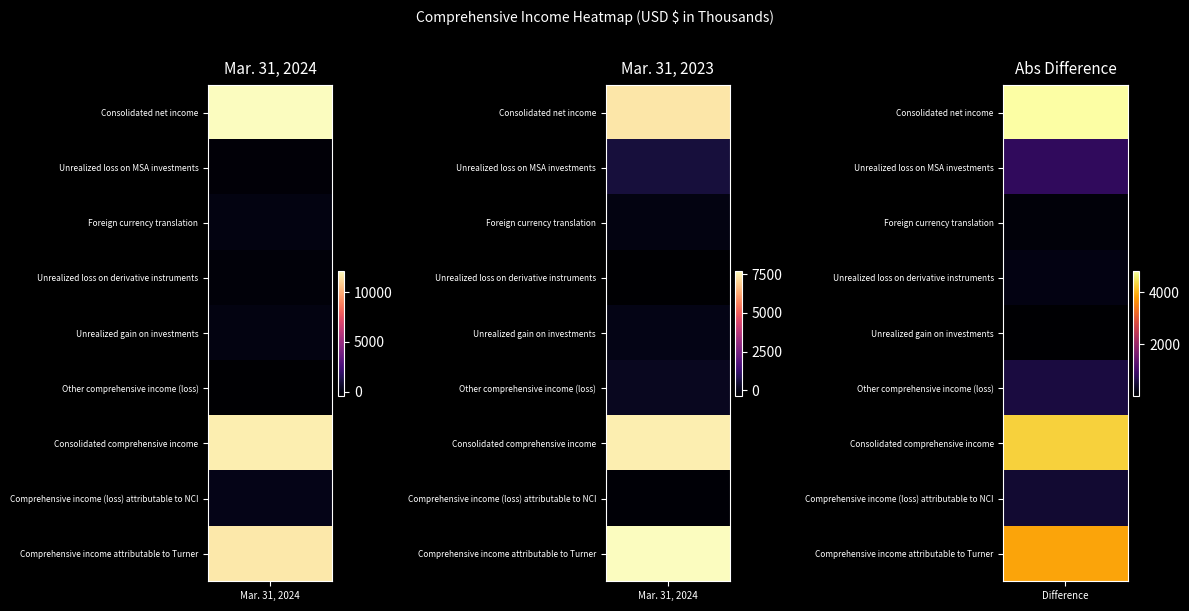

At how many categories does at least one series exceed 11411?

1